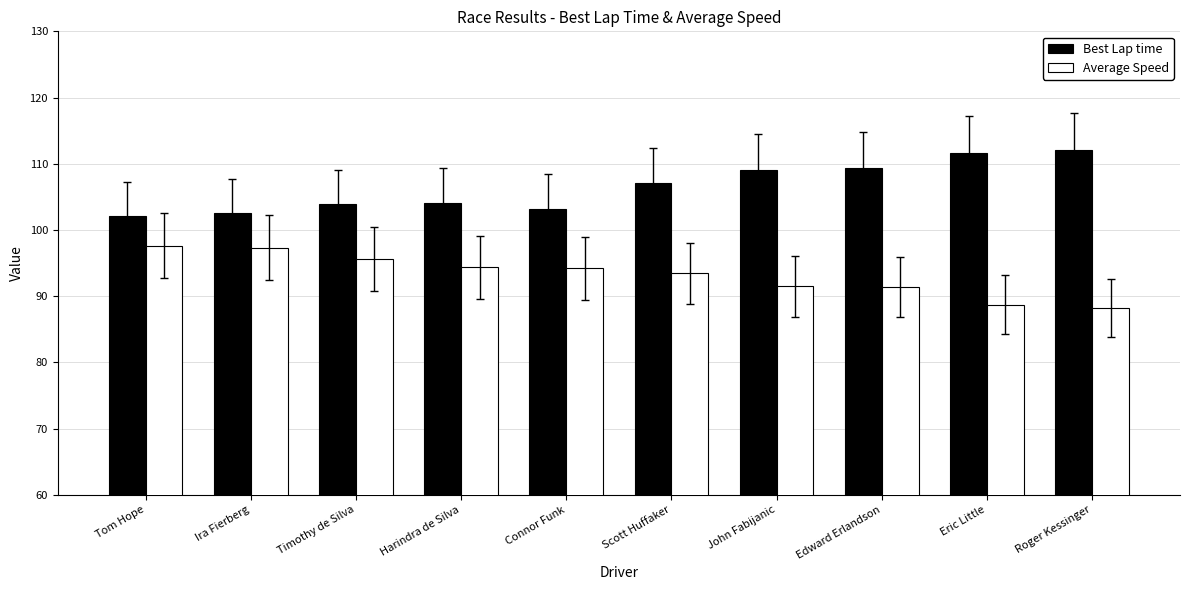

Rank the series at Timothy de Silva from highest to lowest value.

Best Lap time, Average Speed